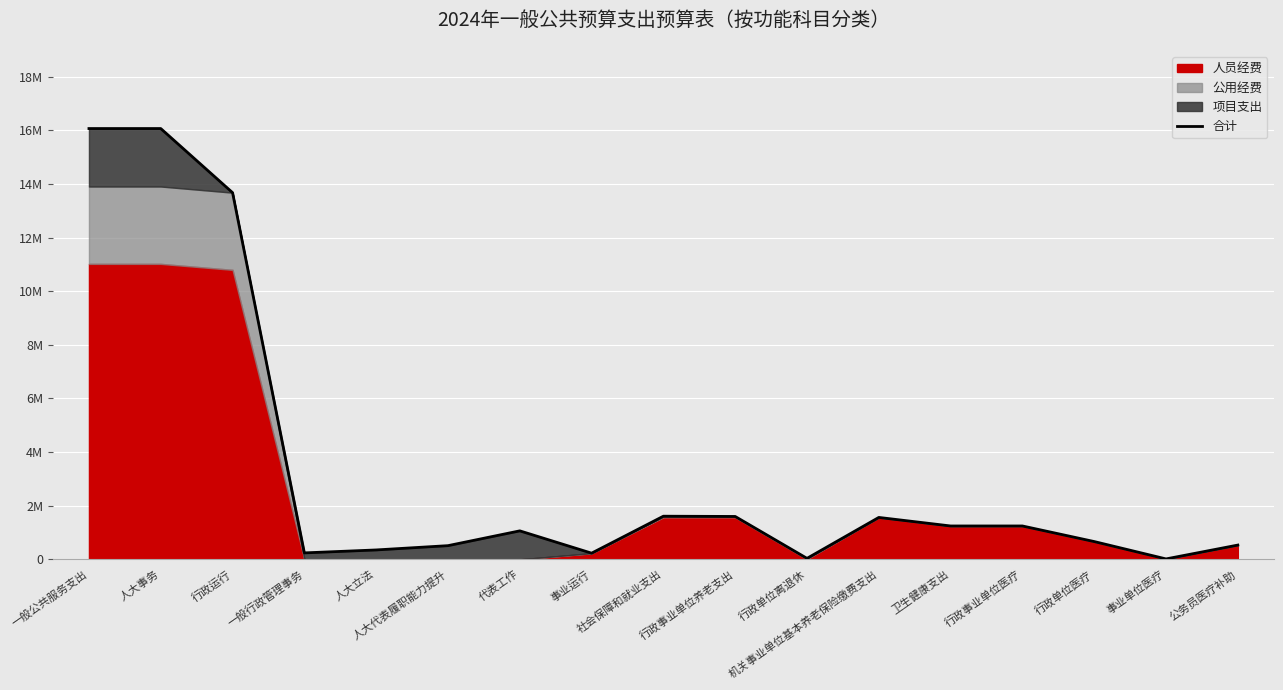

What is the change in value from 行政事业单位养老支出 to 公务员医疗补助?

-1067000